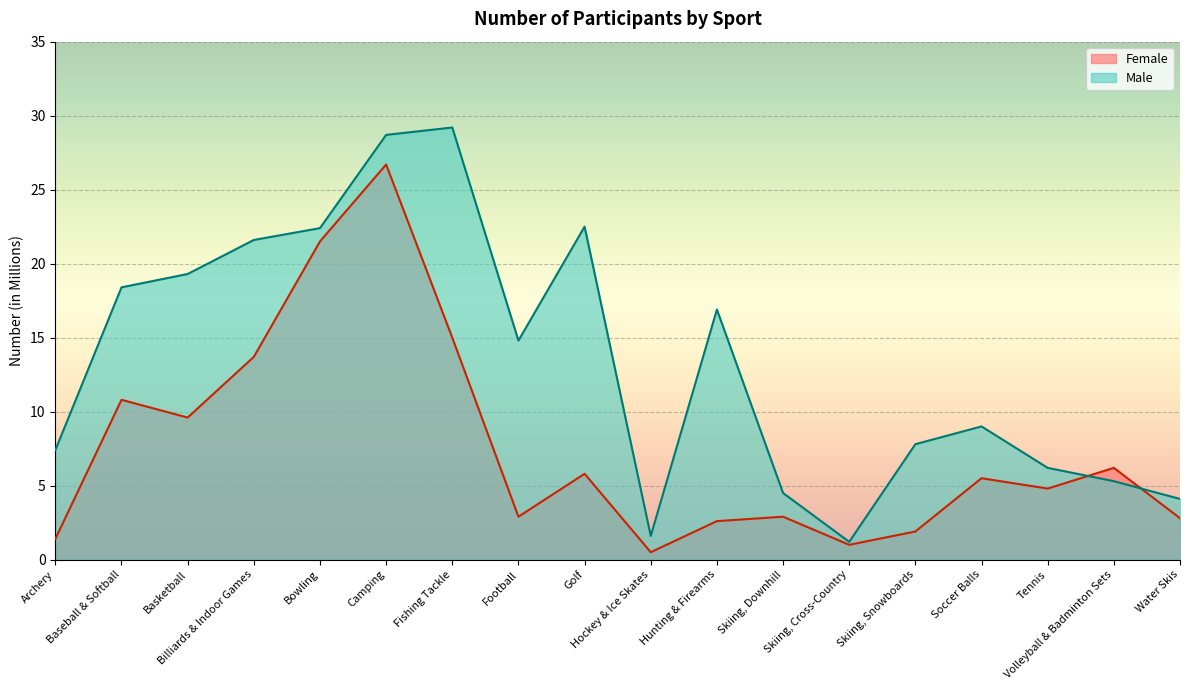

True or false: Female has a value of 6.2 at Volleyball & Badminton Sets.

True